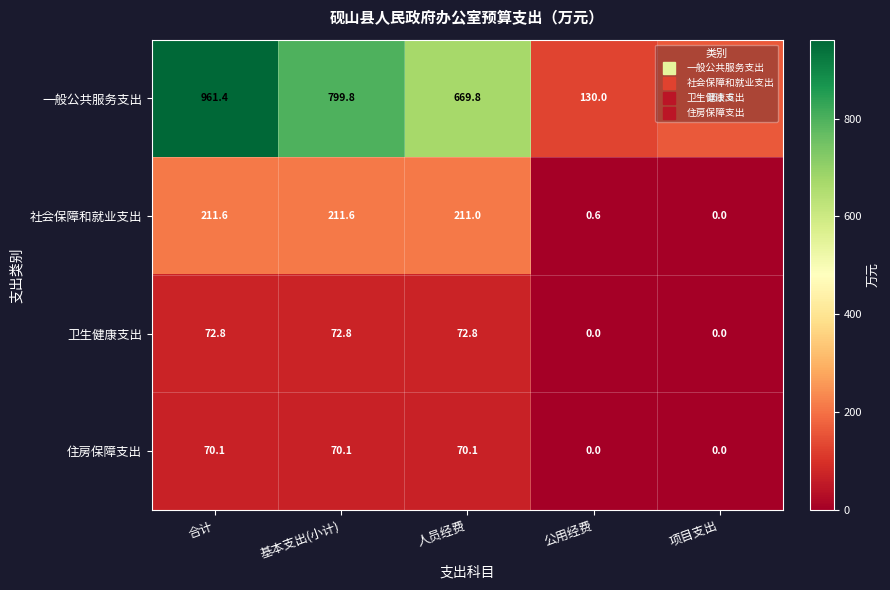

What is the spread (max minus min) of values at 公用经费?

130.0